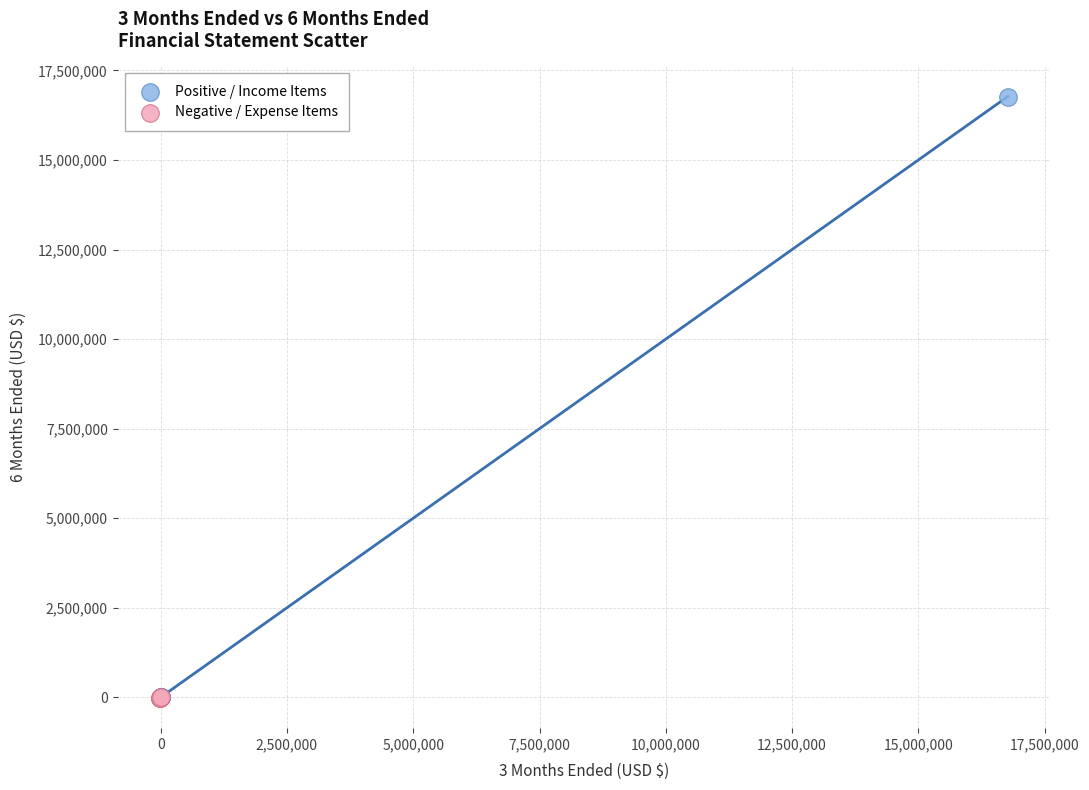

Which series reaches the maximum Y coordinate?

Positive / Income Items